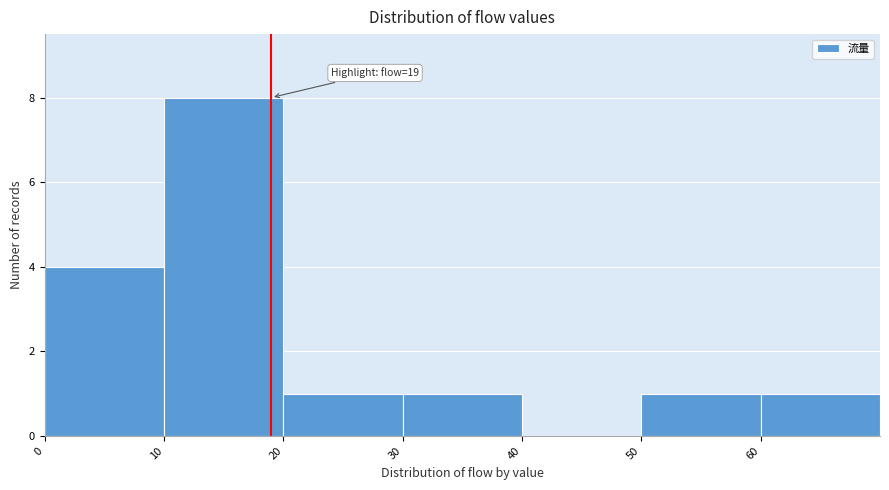

Which range on the x-axis has the tallest bar?

10 to 20